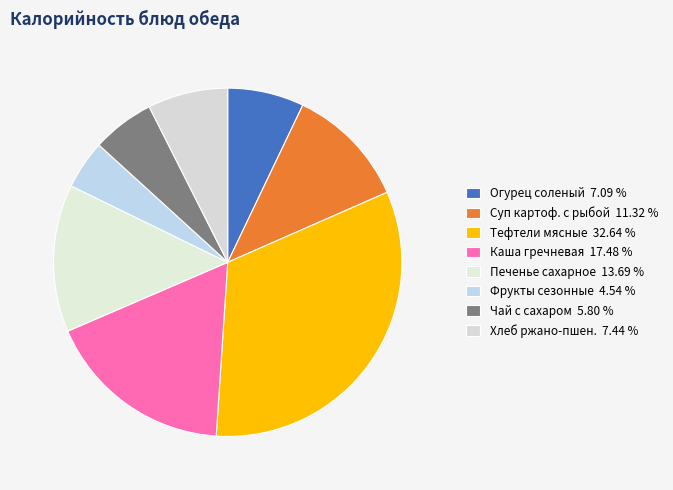

What is the smallest slice in the pie chart?

Фрукты сезонные